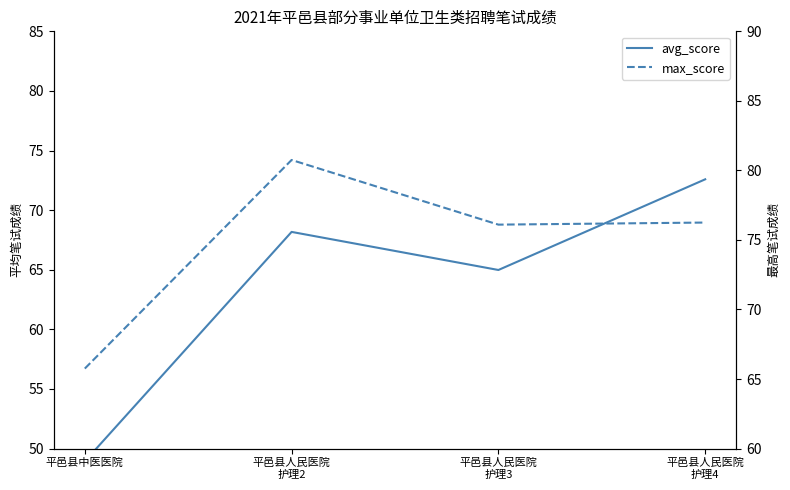

At which label does max_score first exceed 76?

平邑县人民医院
护理2